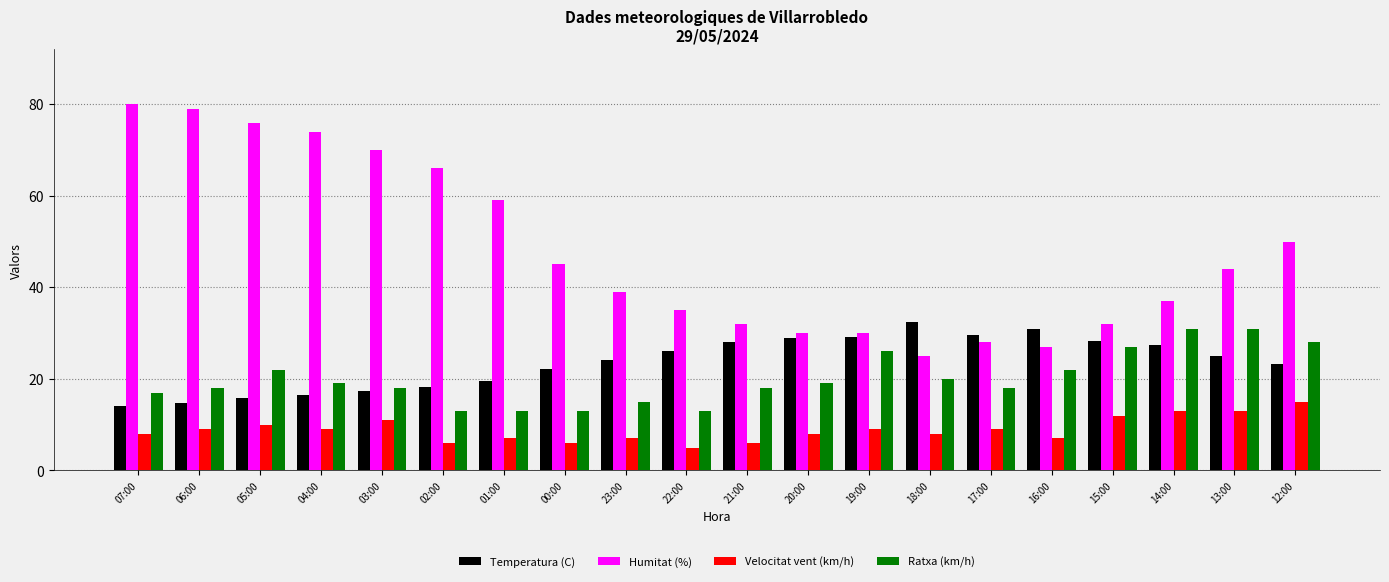

What is the label of the 2nd bar from the right?

13:00